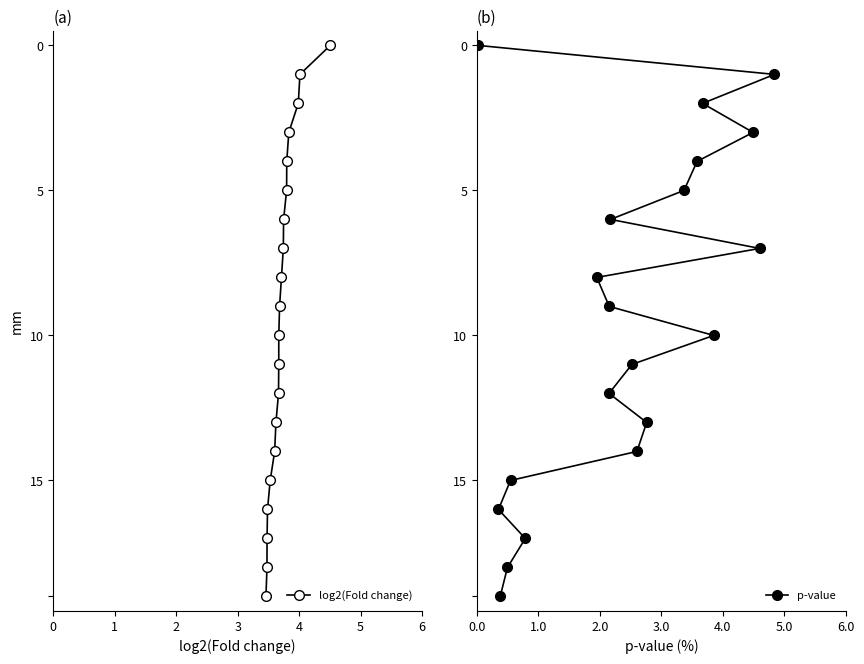

What is the difference between the maximum and minimum values in the log2(Fold change) series?

19